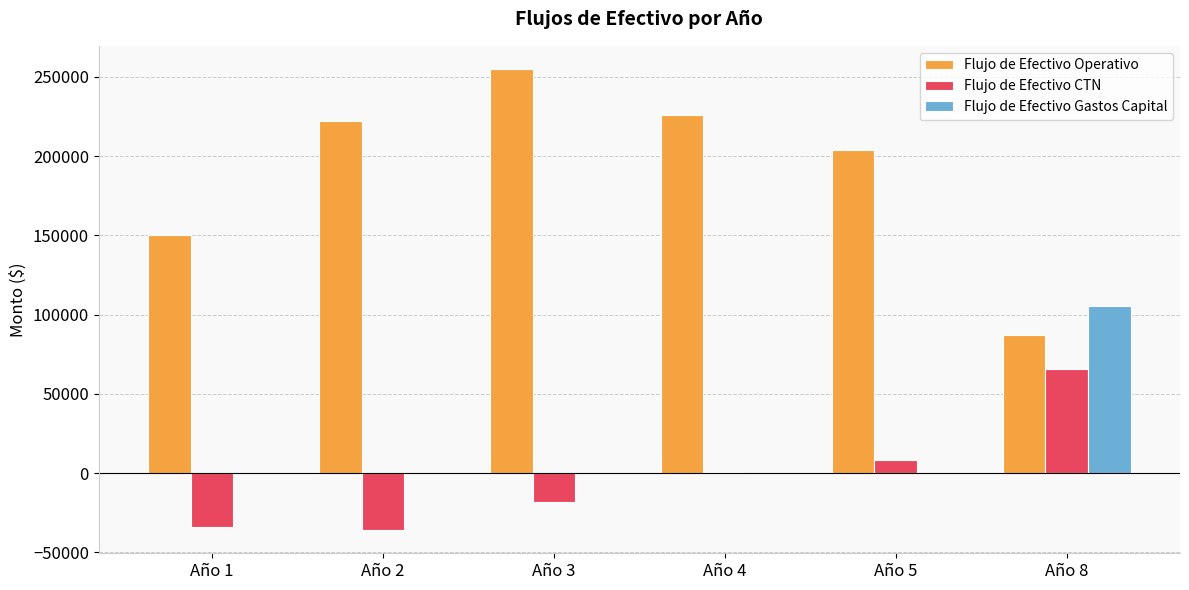

The value of Flujo de Efectivo Gastos Capital at Año 1 is 39278.4. True or false?

False